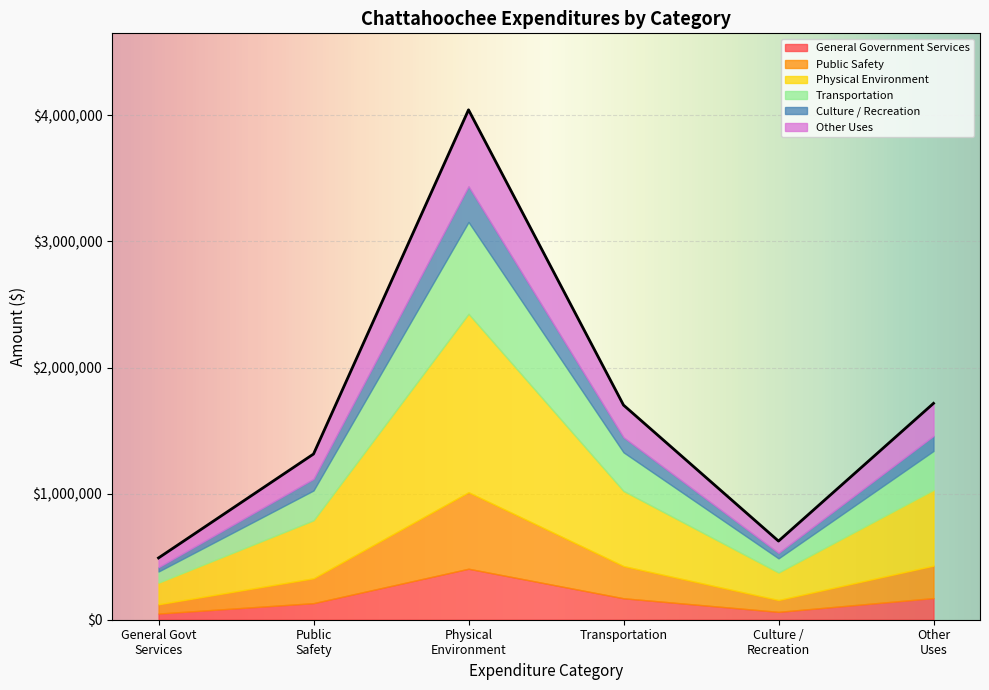

What are all the series names shown in the legend?

General Government Services, Public Safety, Physical Environment, Transportation, Culture / Recreation, Other Uses